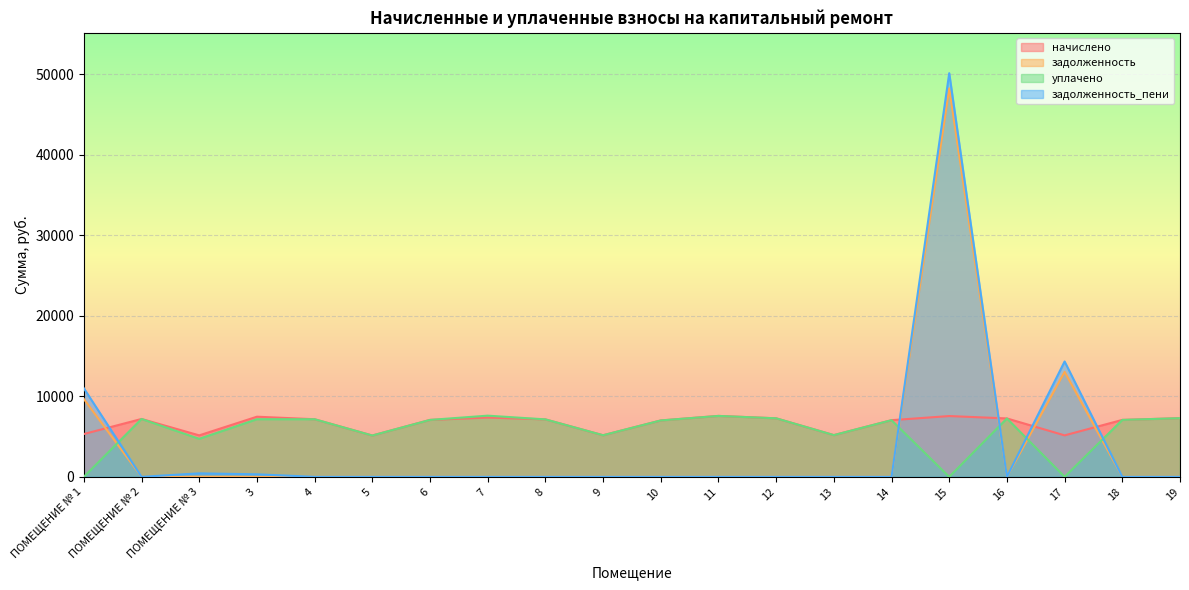

What are all the series names shown in the legend?

начислено, задолженность, уплачено, задолженность_пени